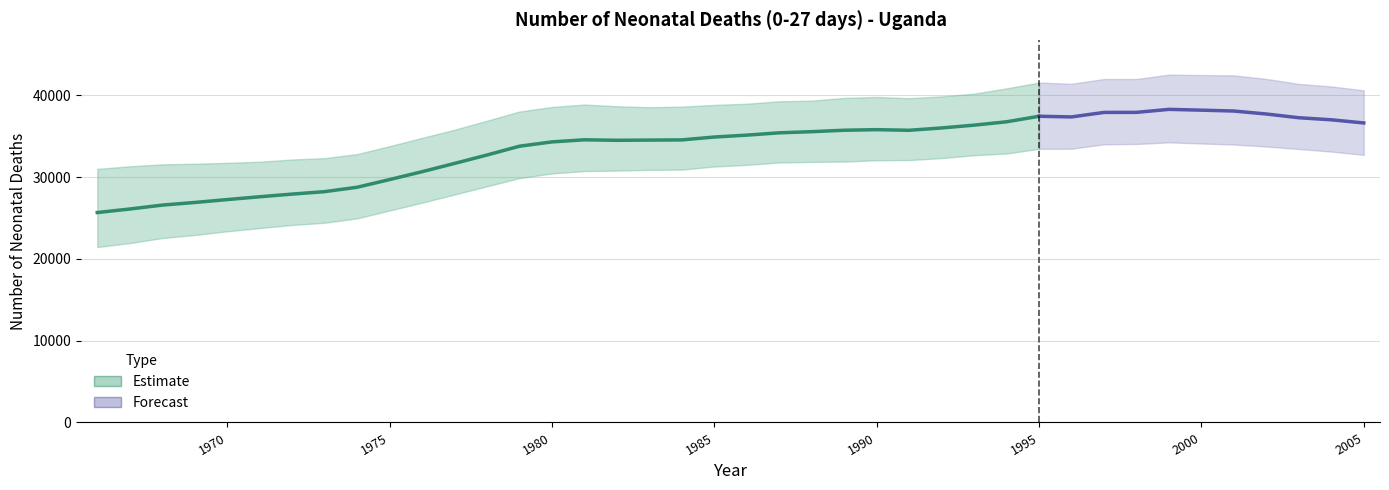

Which label corresponds to the largest value in the chart?

1999